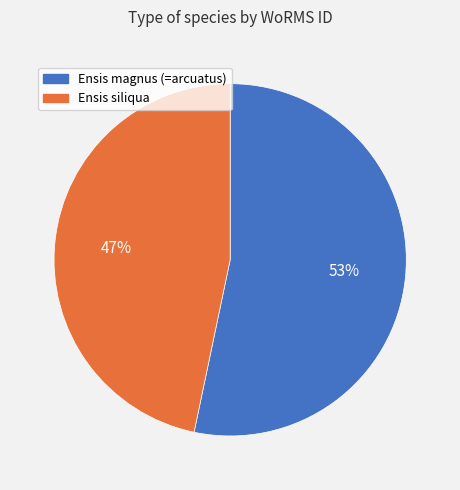

Does any single category account for the majority?

Yes